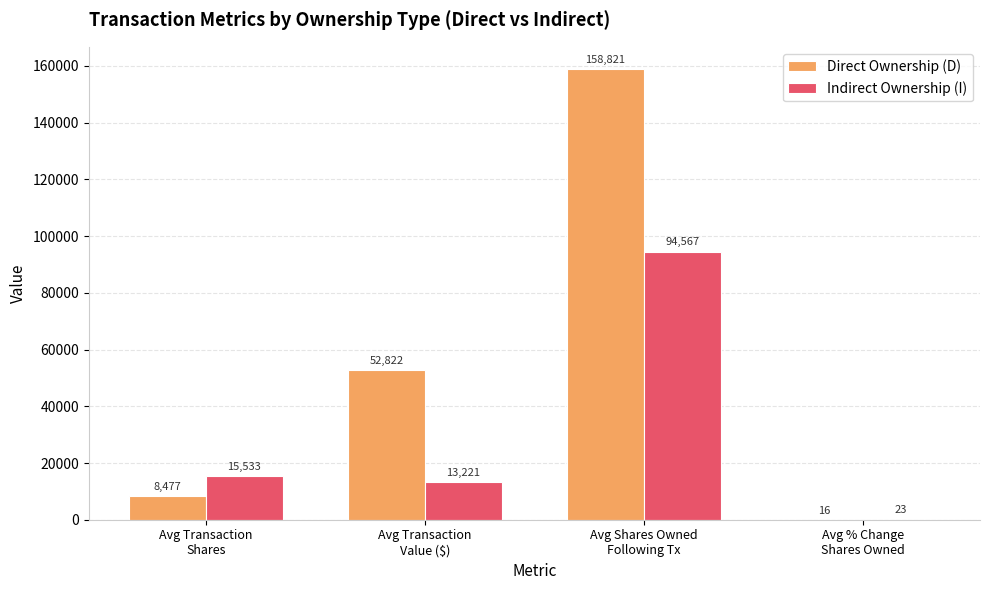

Reading left to right, transcribe all the data shown in this chart.

Direct Ownership (D): Avg Transaction
Shares=8477	Avg Transaction
Value ($)=52822	Avg Shares Owned
Following Tx=158821	Avg % Change
Shares Owned=16
Indirect Ownership (I): Avg Transaction
Shares=15533	Avg Transaction
Value ($)=13221	Avg Shares Owned
Following Tx=94567	Avg % Change
Shares Owned=23